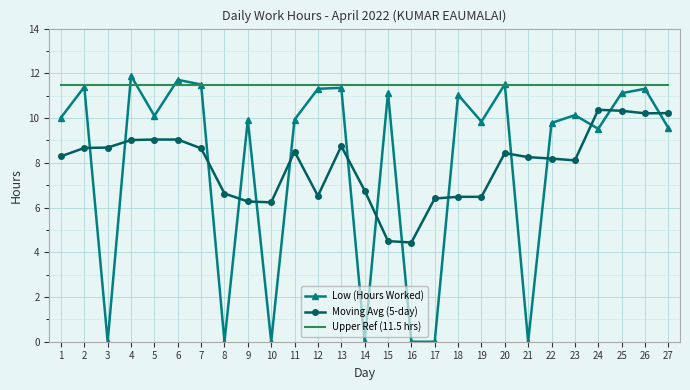

Which series has the largest total across all categories?

Upper Ref (11.5 hrs)